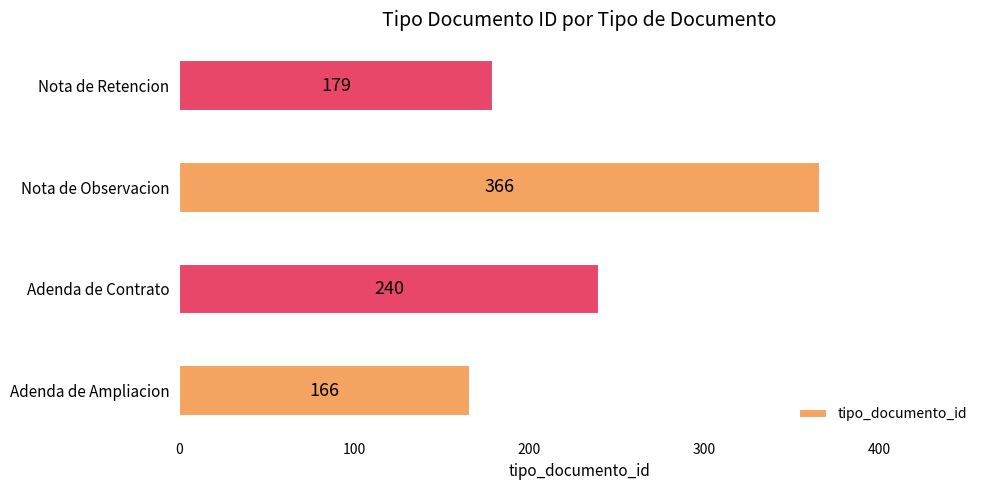

What is the minimum value shown in the chart?

166